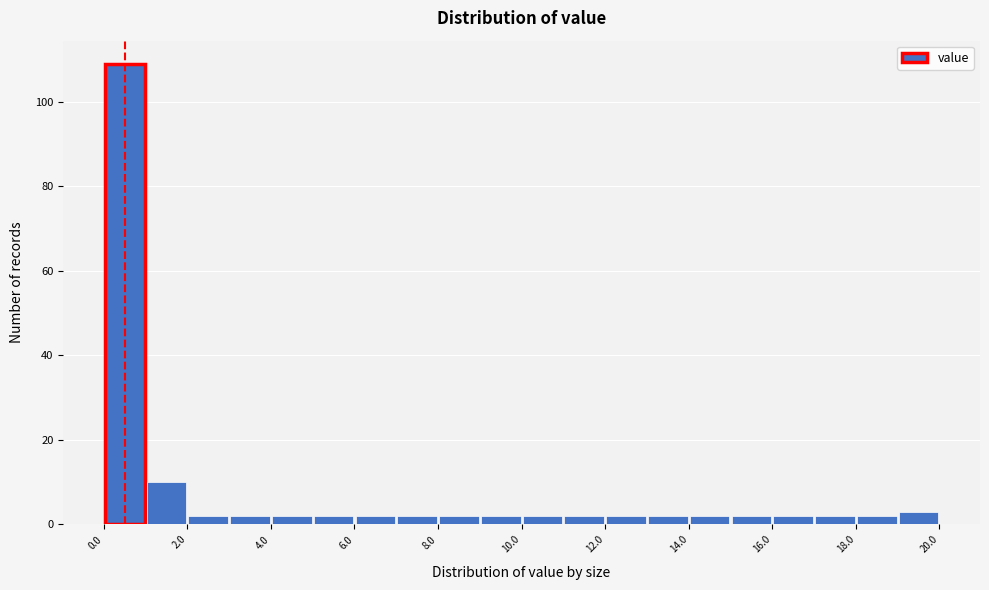

Reading left to right, transcribe this chart: for each bar, give the range it covers on the x-axis and its height. The values are not printed on the chart, so give them approximately, as read against the axis.

0 to 1: 110
1 to 2: 10
2 to 3: 2
3 to 4: 2
4 to 5: 2
5 to 6: 2
6 to 7: 2
7 to 8: 2
8 to 9: 2
9 to 10: 2
10 to 11: 2
11 to 12: 2
12 to 13: 2
13 to 14: 2
14 to 15: 2
15 to 16: 2
16 to 17: 2
17 to 18: 2
18 to 19: 2
19 to 20: 4